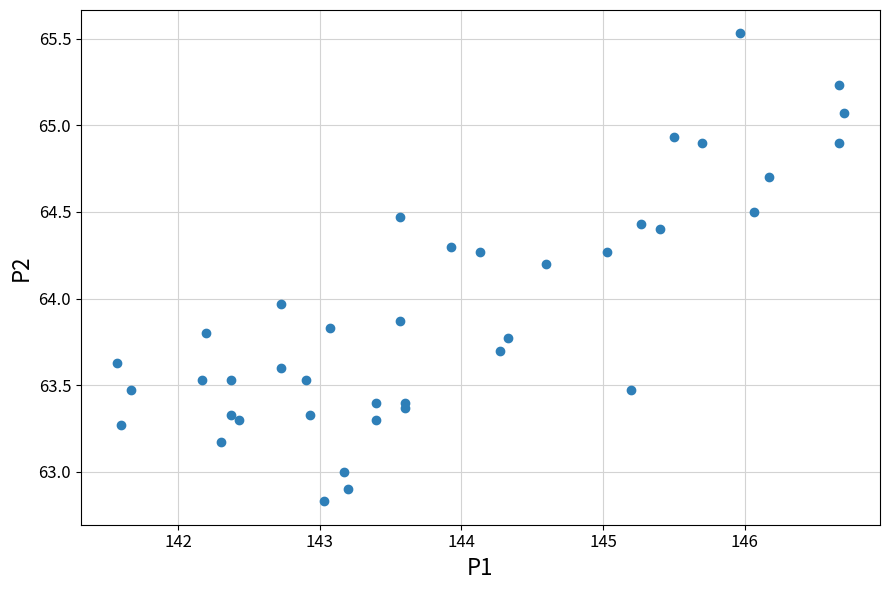

What is the range of Y values (max minus min)?

2.7